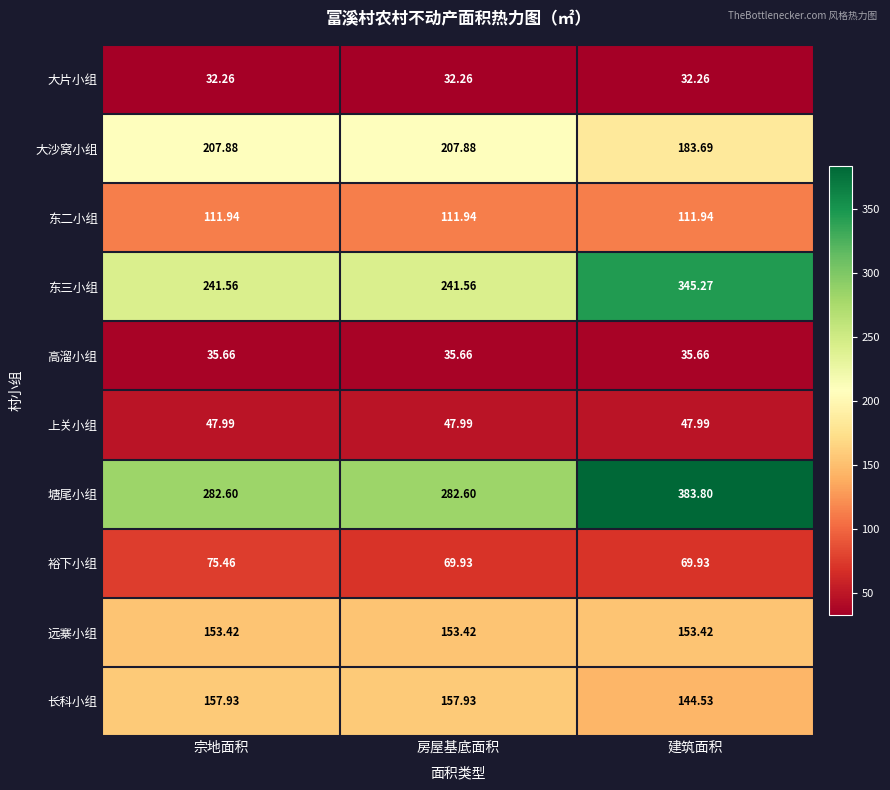

Which series has the largest range (max minus min)?

东三小组